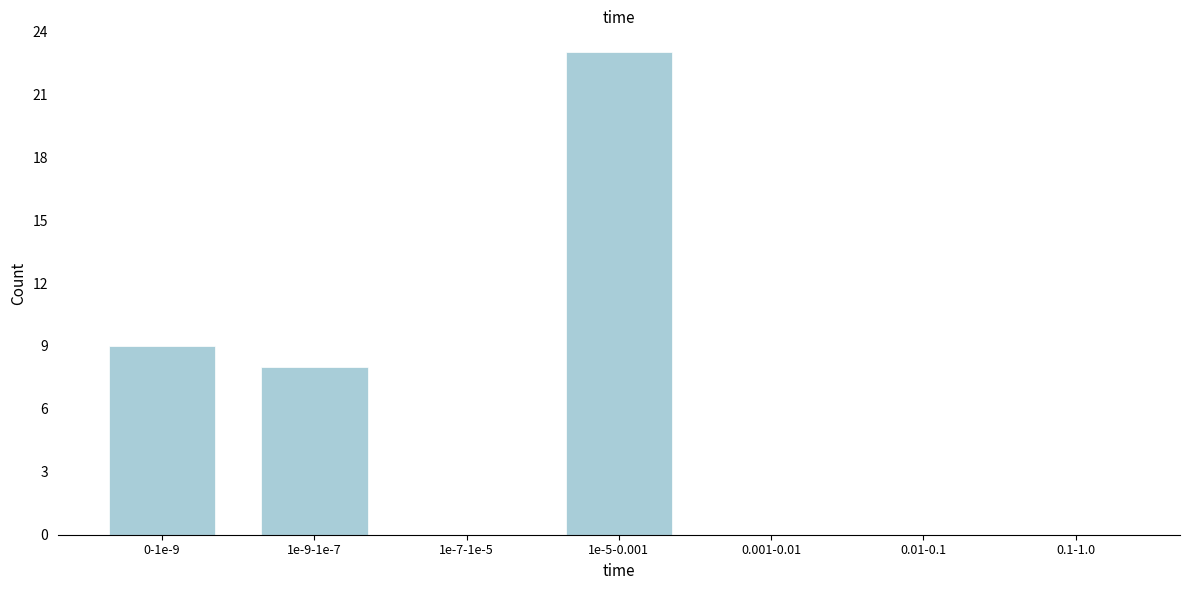

Reading left to right, extract all data points from this chart.

0-1e-9=9	1e-9-1e-7=8	1e-7-1e-5=0	1e-5-0.001=23	0.001-0.01=0	0.01-0.1=0	0.1-1.0=0